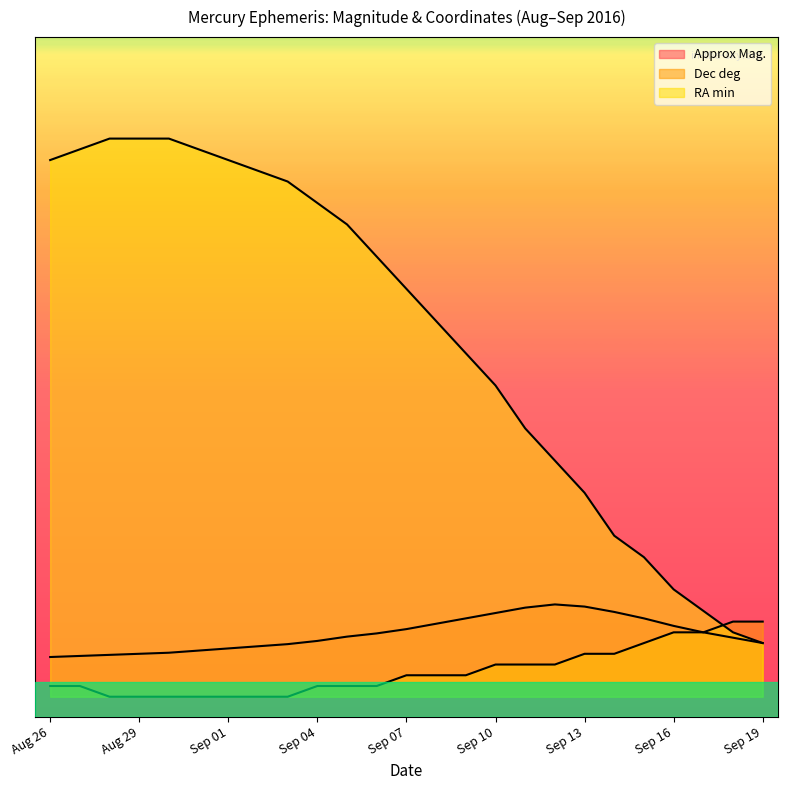

Rank the categories by Approx Mag. value from lowest to highest.

Aug 26, Aug 27, Aug 28, Aug 29, Aug 30, Aug 31, Sep 01, Sep 02, Sep 03, Sep 19, Sep 04, Sep 18, Sep 05, Sep 06, Sep 17, Sep 07, Sep 16, Sep 08, Sep 09, Sep 15, Sep 10, Sep 14, Sep 11, Sep 13, Sep 12